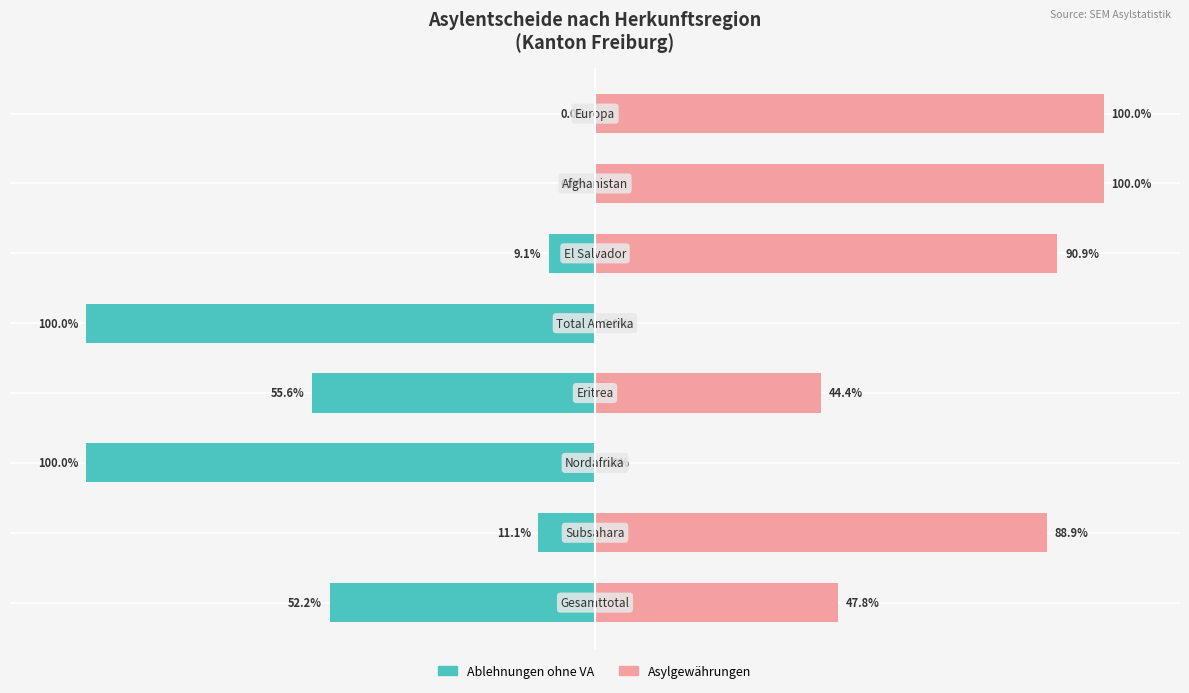

What is the difference between the maximum and minimum values in the Asylgewährungen series?

100.0